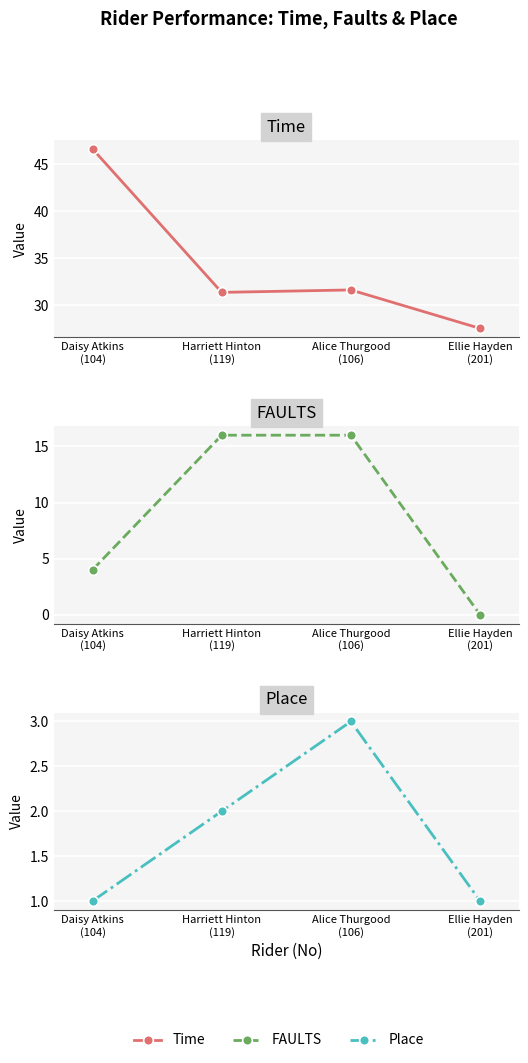

How many values in the Place series exceed 2?

1